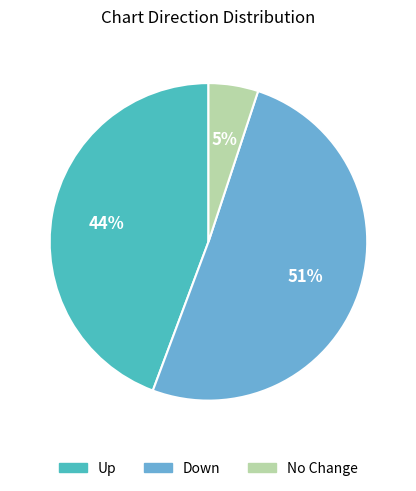

Is there any slice that represents more than half of the pie?

Yes